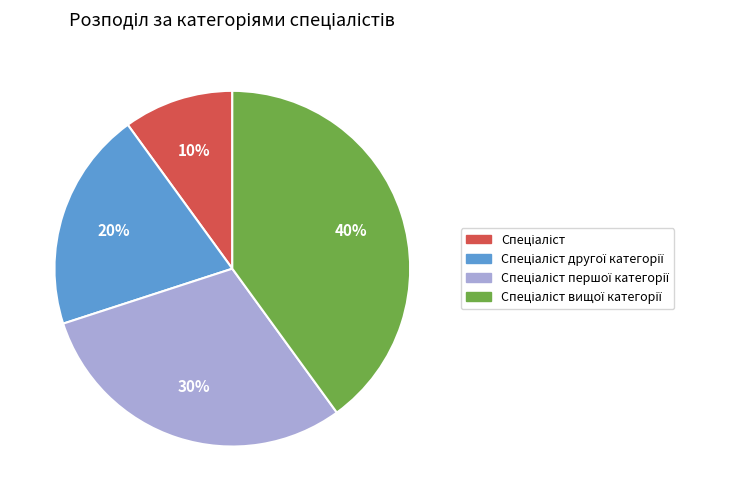

Is there any slice that represents more than half of the pie?

No